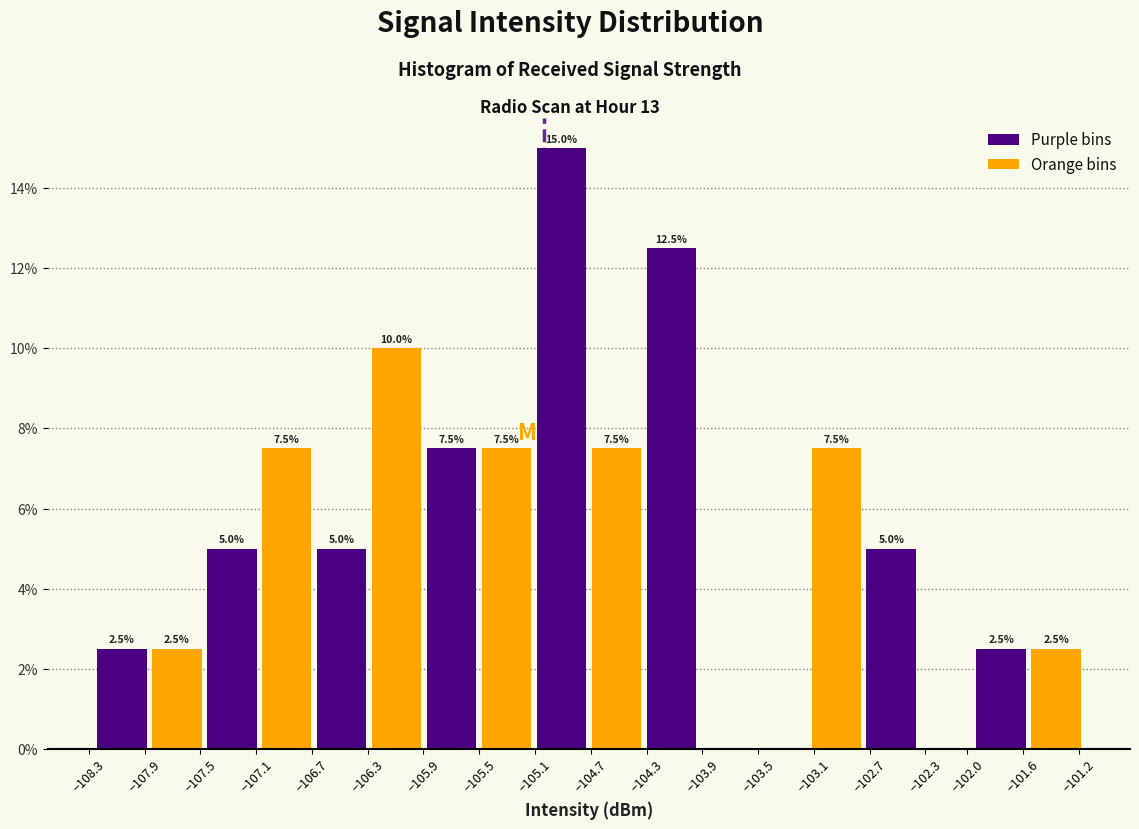

Reading left to right, what are all the values shown in this chart?

Purple bins: −107.9=2.5	−107.1=5.0	−106.3=5.0	−105.5=7.5	−104.7=15.0	−103.9=12.5	−103.1=0.0	−102.3=5.0	−101.6=2.5
Orange bins: −107.9=2.5	−107.1=7.5	−106.3=10.0	−105.5=7.5	−104.7=7.5	−103.9=0.0	−103.1=7.5	−102.3=0.0	−101.6=2.5